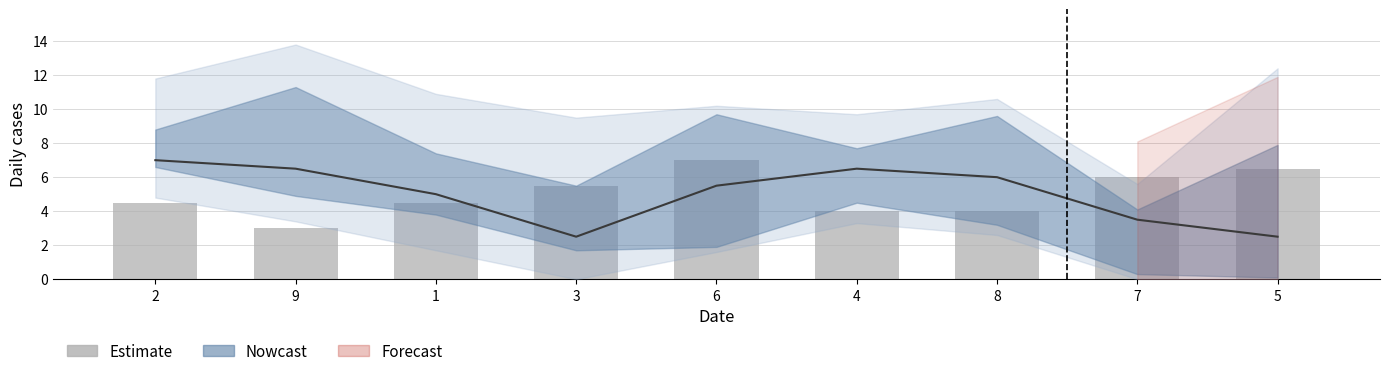

What is the label of the 2nd bar from the right?

7